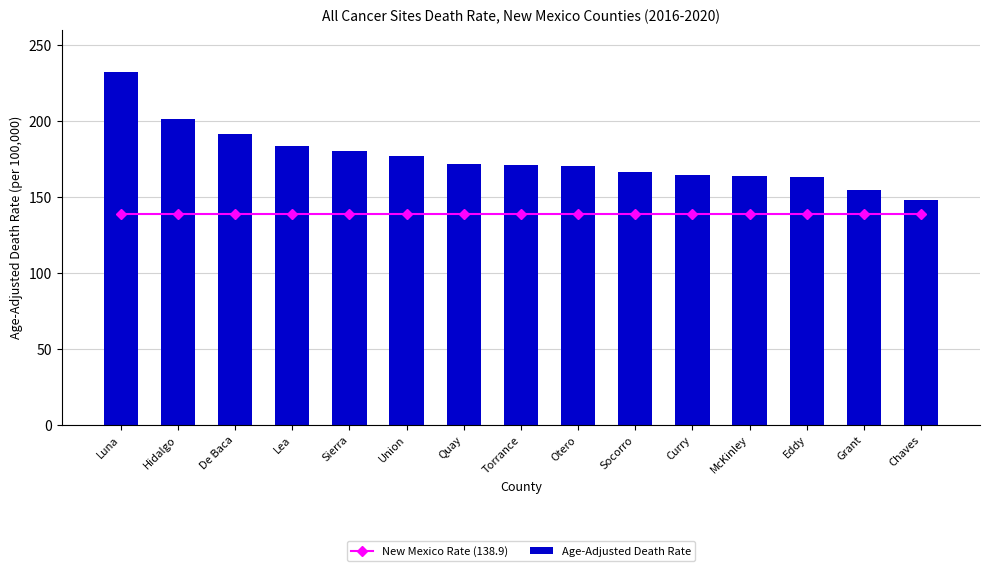

Is the value of New Mexico Rate (138.9) at McKinley greater than the value of Age-Adjusted Death Rate at Hidalgo?

No